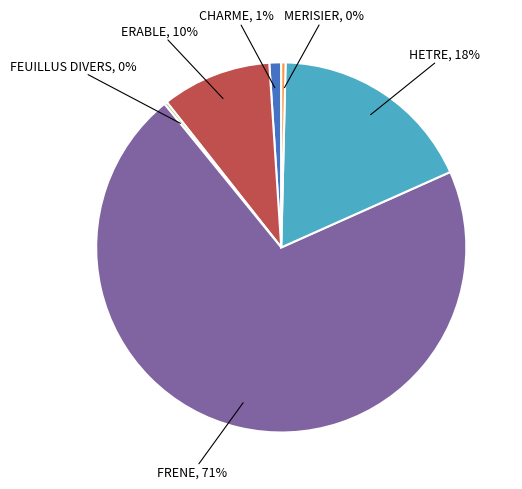

Is there any slice that represents more than half of the pie?

Yes